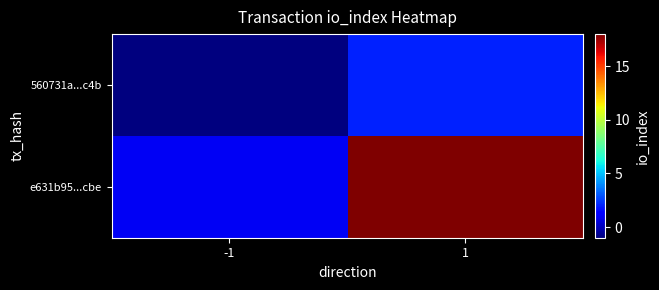

At -1, list the series in order from largest to smallest.

e631b95...cbe, 560731a...c4b